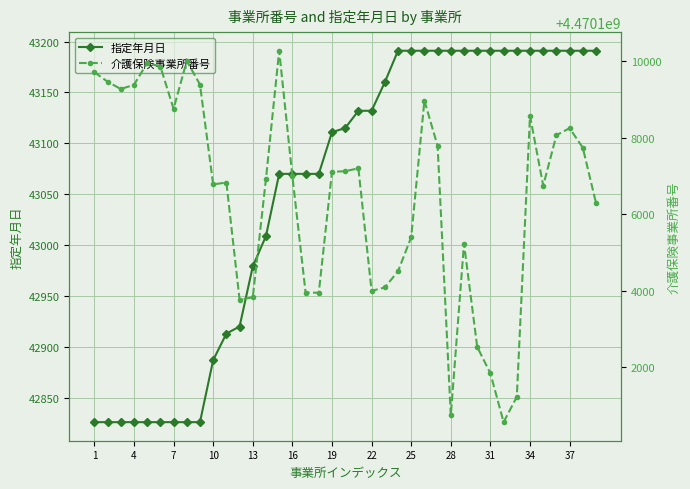

The value of 指定年月日 at 16 is 70982. True or false?

False